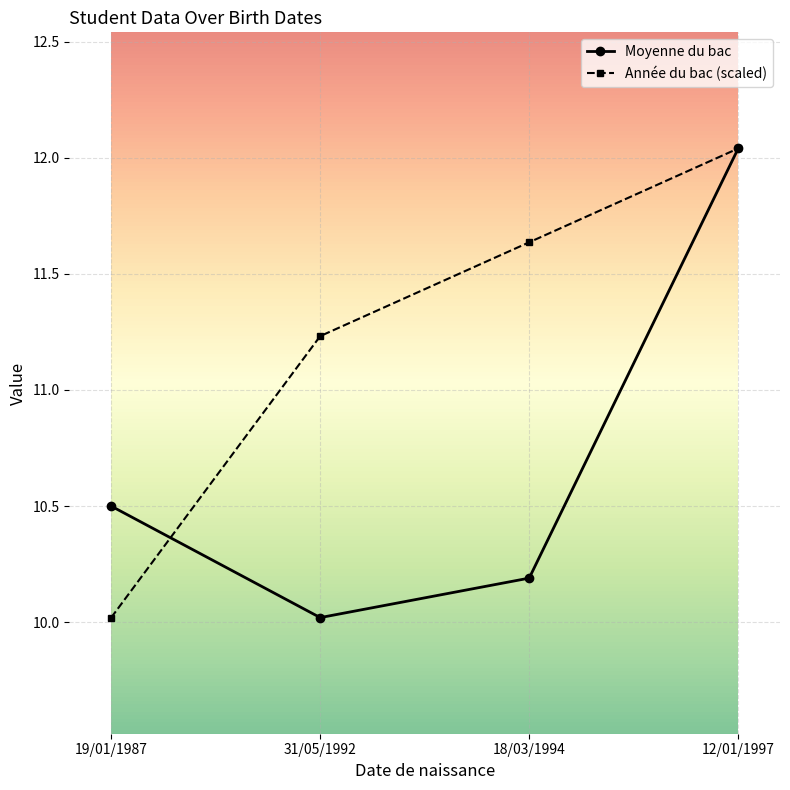

Is it true that Moyenne du bac equals 10.0 at 31/05/1992?

True